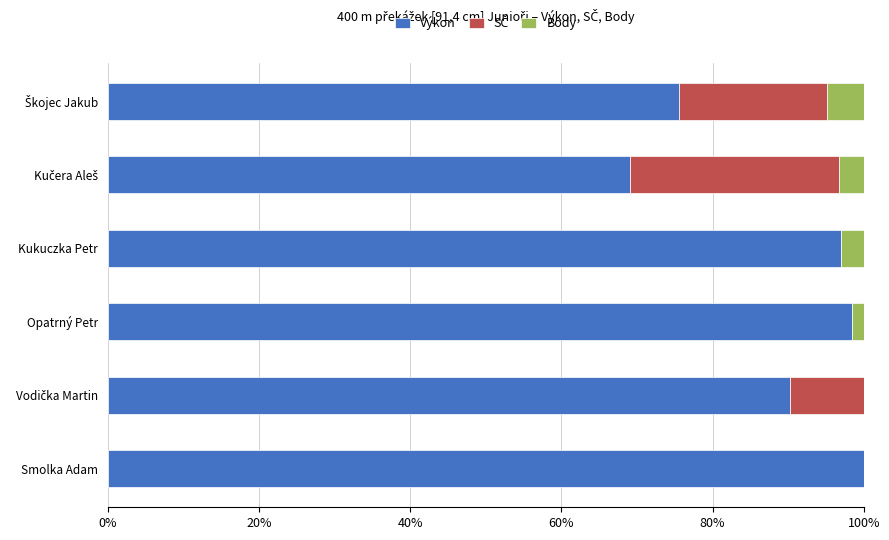

What is the total value across all series at Kukuczka Petr?

100.0